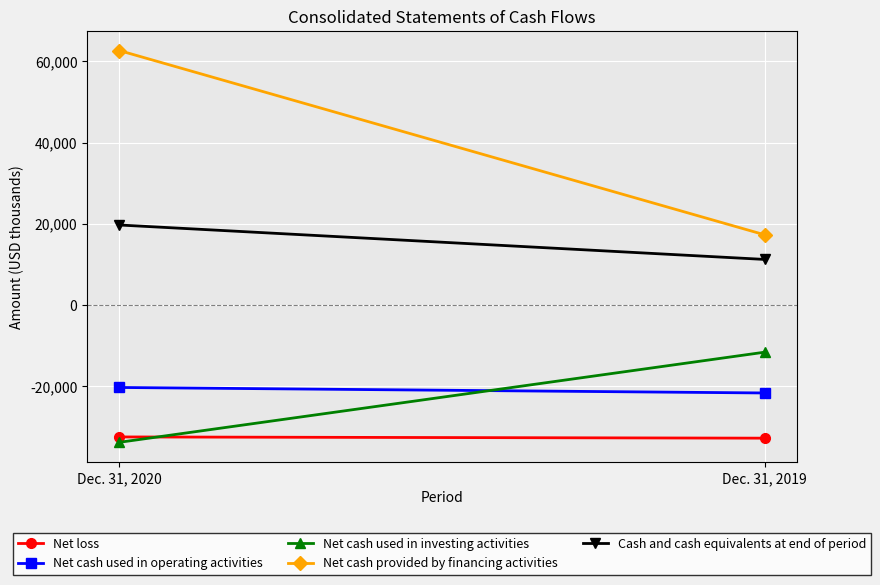

Which series has the widest spread of values?

Net cash provided by financing activities